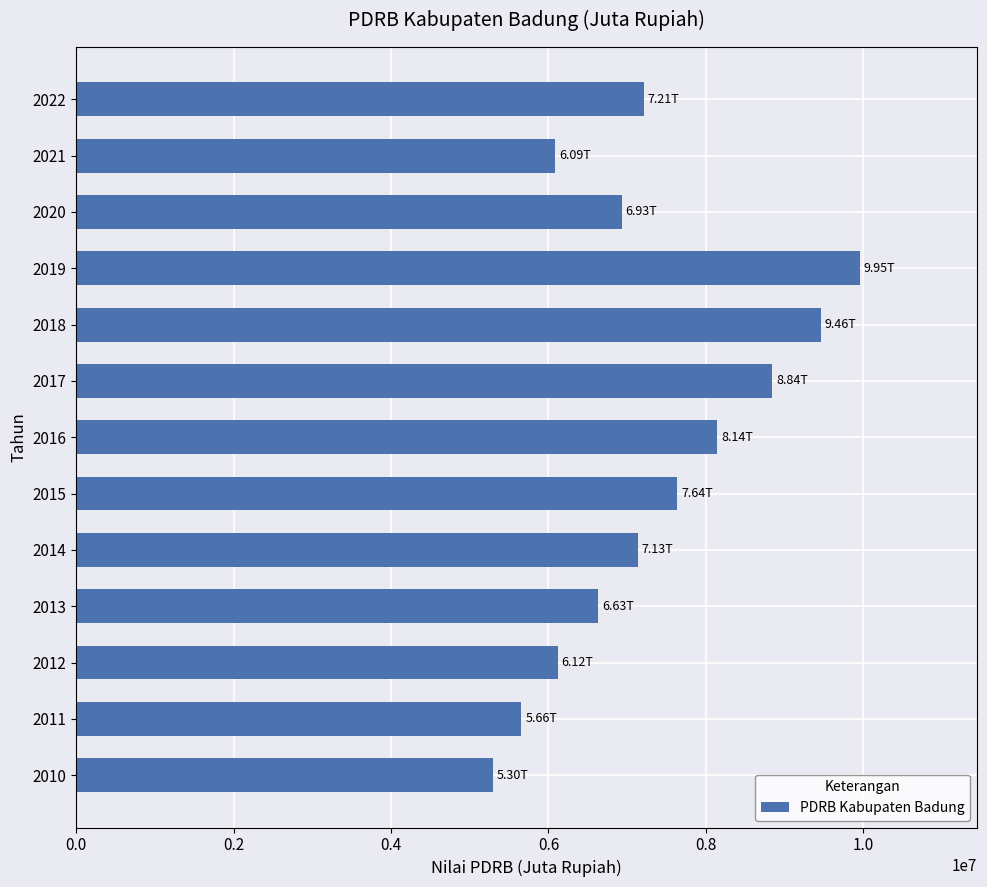

Where is the data nearest to the value 7624987?

2015